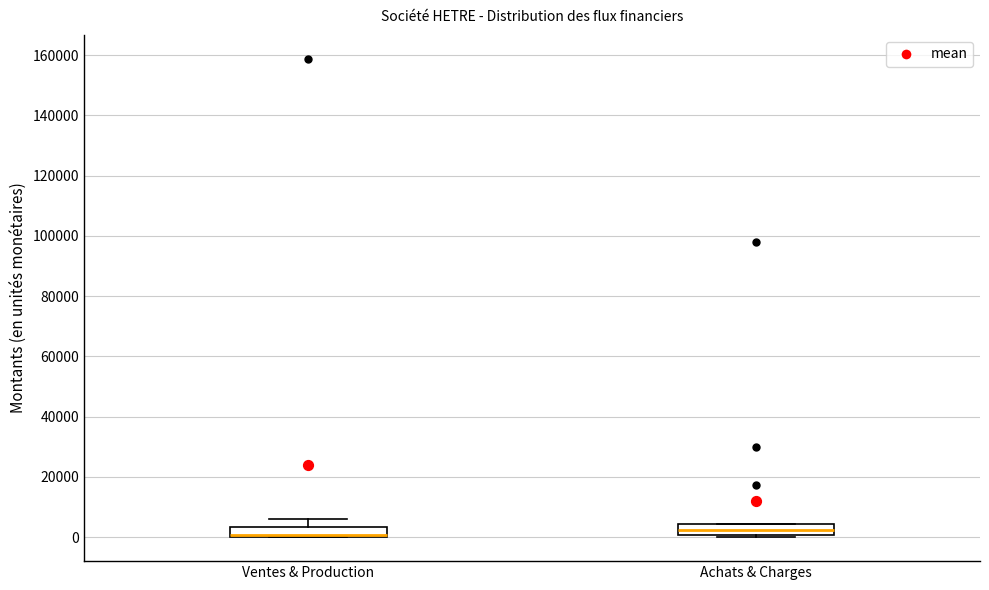

Reading left to right, read every box against the y-axis: the position of its median line, the range the box covers, and the ends of its whiskers. The values are not printed on the chart, so give them approximately, as read against the axis.

Ventes & Production: median 0 (drawn on the box's lower edge), box 0 to 4000, whiskers 0 to 6000
Achats & Charges: median 2000, box 0 to 4000, whiskers 0 (just below the box's lower edge) to 4000